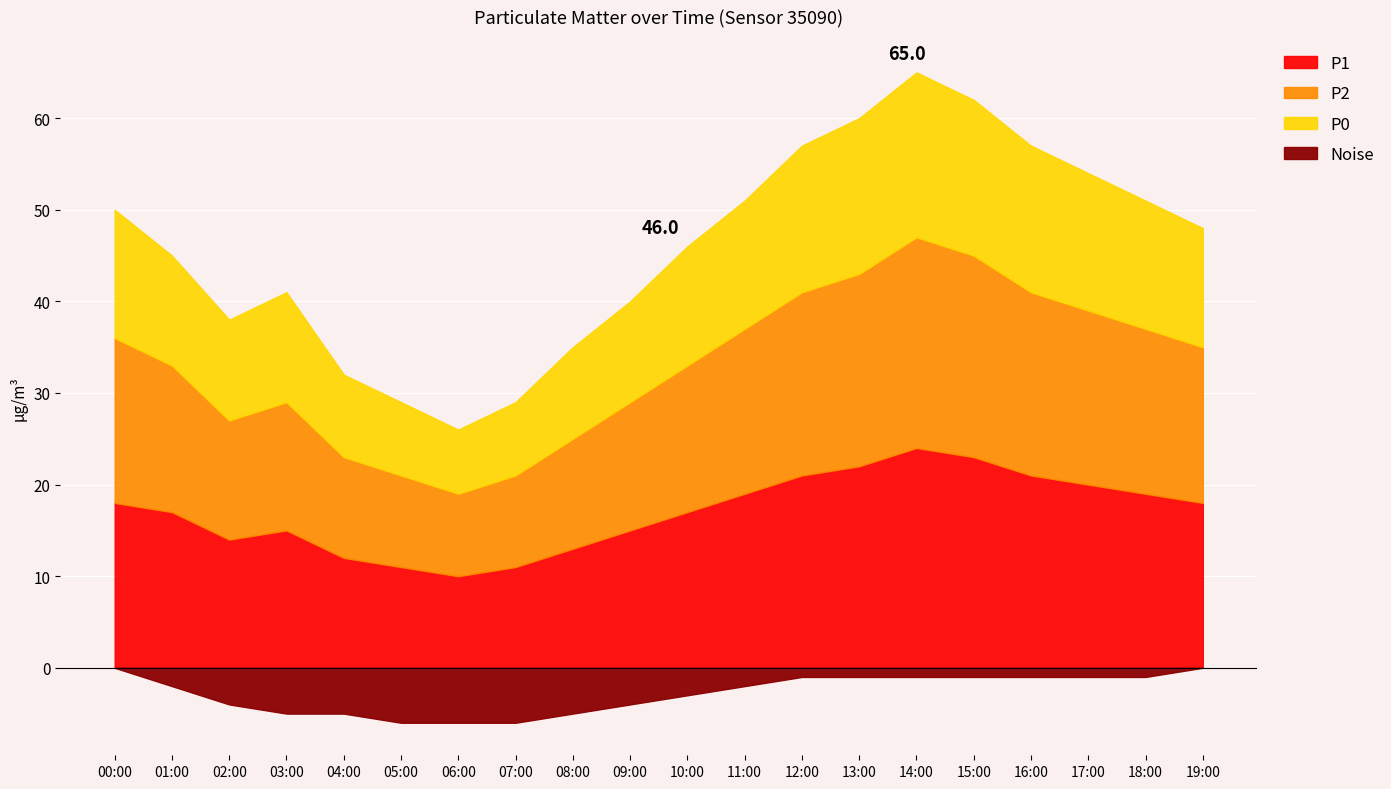

True or false: P2 and P0 cross at least once.

False